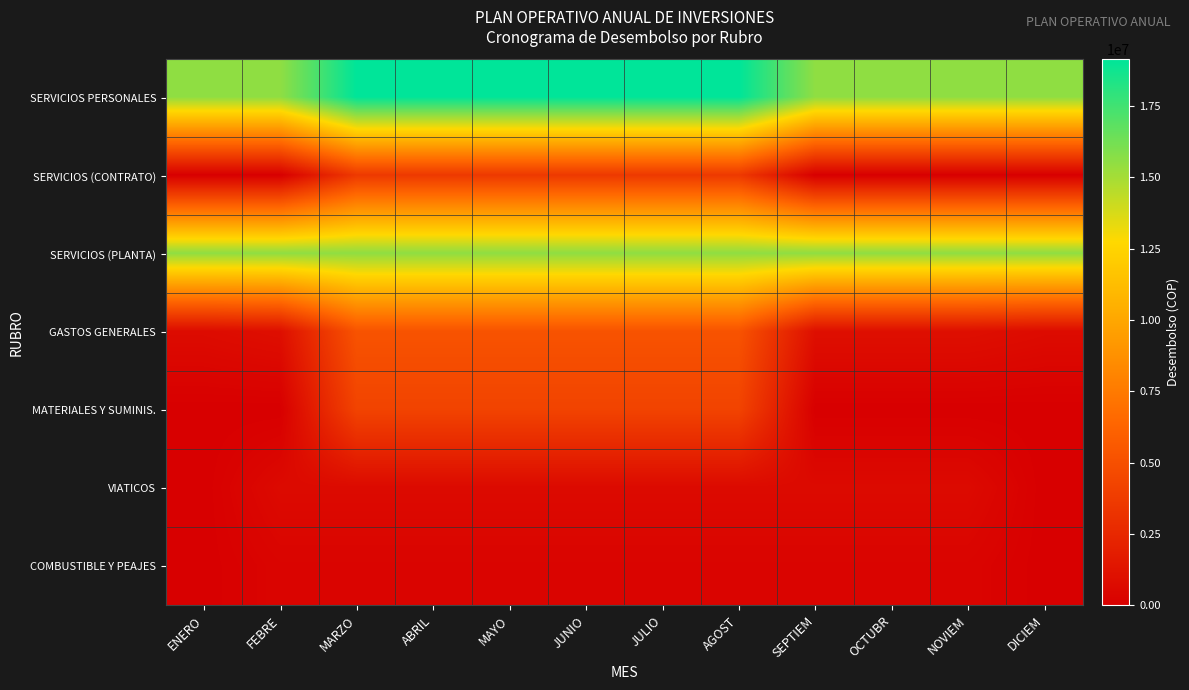

Reading left to right, what are all the values shown in this chart?

SERVICIOS PERSONALES: ENERO=15536146.9	FEBRE=15536146.9	MARZO=19136146.9	ABRIL=19136146.9	MAYO=19136146.9	JUNIO=19136146.9	JULIO=19136146.9	AGOST=19136146.9	SEPTIEM=15536146.9	OCTUBR=15536146.9	NOVIEM=15536146.9	DICIEM=15536146.9
SERVICIOS (CONTRATO): ENERO=0.0	FEBRE=0.0	MARZO=3600000.0	ABRIL=3600000.0	MAYO=3600000.0	JUNIO=3600000.0	JULIO=3600000.0	AGOST=3600000.0	SEPTIEM=0.0	OCTUBR=0.0	NOVIEM=0.0	DICIEM=0.0
SERVICIOS (PLANTA): ENERO=15536146.9	FEBRE=15536146.9	MARZO=15536146.9	ABRIL=15536146.9	MAYO=15536146.9	JUNIO=15536146.9	JULIO=15536146.9	AGOST=15536146.9	SEPTIEM=15536146.9	OCTUBR=15536146.9	NOVIEM=15536146.9	DICIEM=15536146.9
GASTOS GENERALES: ENERO=750000.0	FEBRE=984323.5	MARZO=5224323.5	ABRIL=5224323.5	MAYO=5224323.5	JUNIO=5224323.5	JULIO=5224323.5	AGOST=5224323.5	SEPTIEM=984323.5	OCTUBR=984323.5	NOVIEM=984323.5	DICIEM=750000.0
MATERIALES Y SUMINIS.: ENERO=0.0	FEBRE=0.0	MARZO=4240000.0	ABRIL=4240000.0	MAYO=4240000.0	JUNIO=4240000.0	JULIO=4240000.0	AGOST=4240000.0	SEPTIEM=0.0	OCTUBR=0.0	NOVIEM=0.0	DICIEM=0.0
VIATICOS: ENERO=0.0	FEBRE=664323.5	MARZO=664323.5	ABRIL=664323.5	MAYO=664323.5	JUNIO=664323.5	JULIO=664323.5	AGOST=664323.5	SEPTIEM=664323.5	OCTUBR=664323.5	NOVIEM=664323.5	DICIEM=0.0
COMBUSTIBLE Y PEAJES: ENERO=0.0	FEBRE=320000.0	MARZO=320000.0	ABRIL=320000.0	MAYO=320000.0	JUNIO=320000.0	JULIO=320000.0	AGOST=320000.0	SEPTIEM=320000.0	OCTUBR=320000.0	NOVIEM=320000.0	DICIEM=0.0